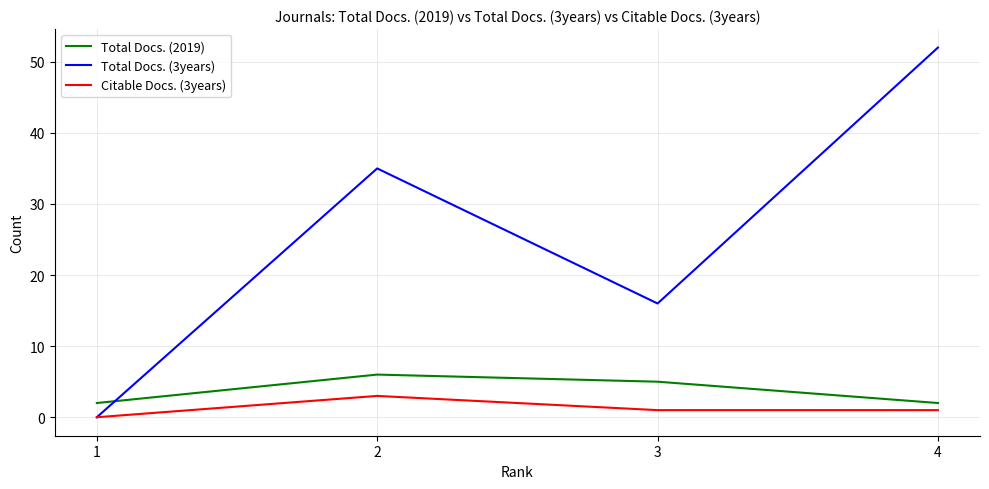

What is the difference between the highest and lowest values at 1?

2